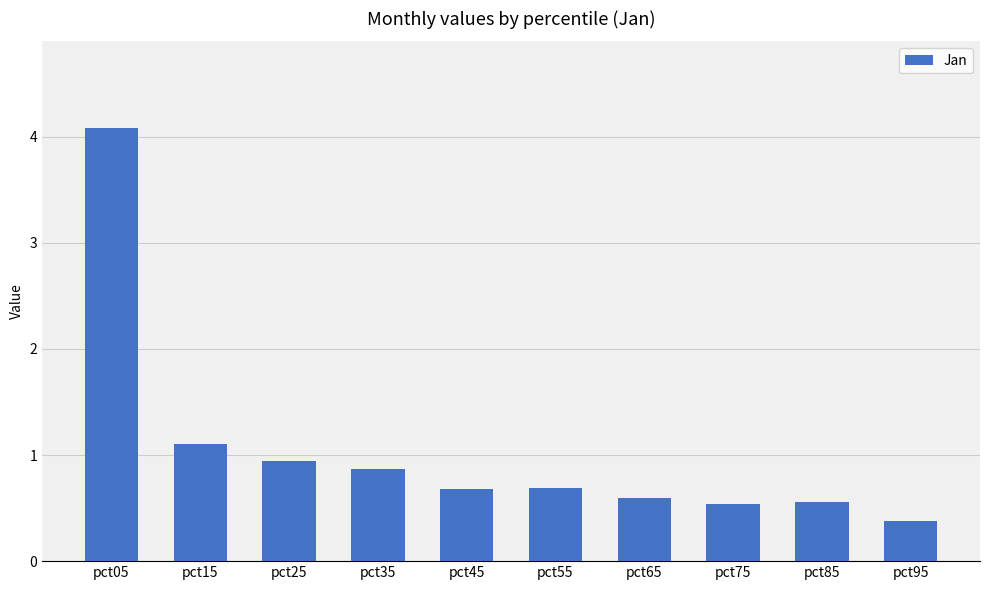

Reading left to right, list all the values displayed in this chart.

pct05=4.1	pct15=1.1	pct25=0.9	pct35=0.9	pct45=0.7	pct55=0.7	pct65=0.6	pct75=0.5	pct85=0.6	pct95=0.4